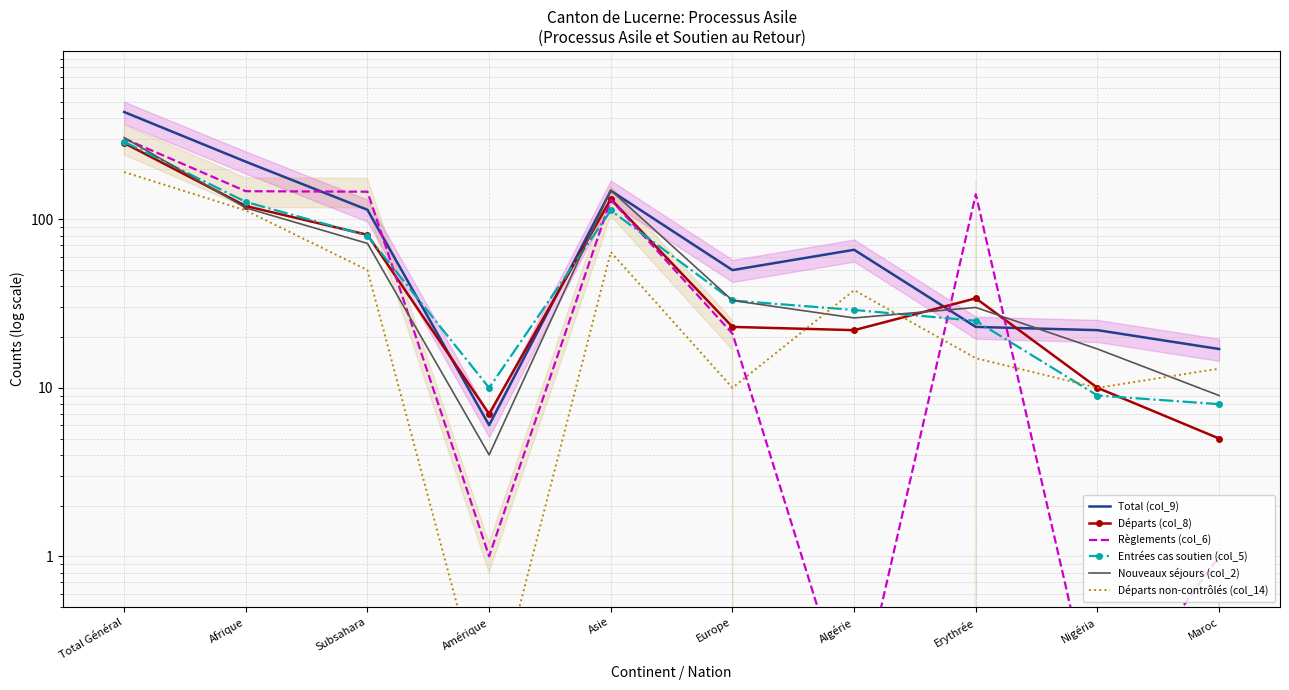

What value does the Règlements (col_6) series have at Amérique?

1.0